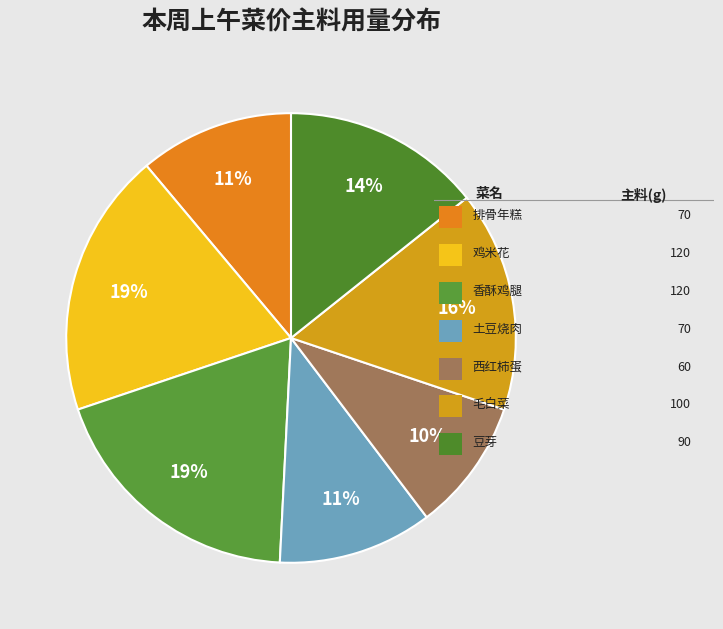

How many slices are in this pie chart?

7